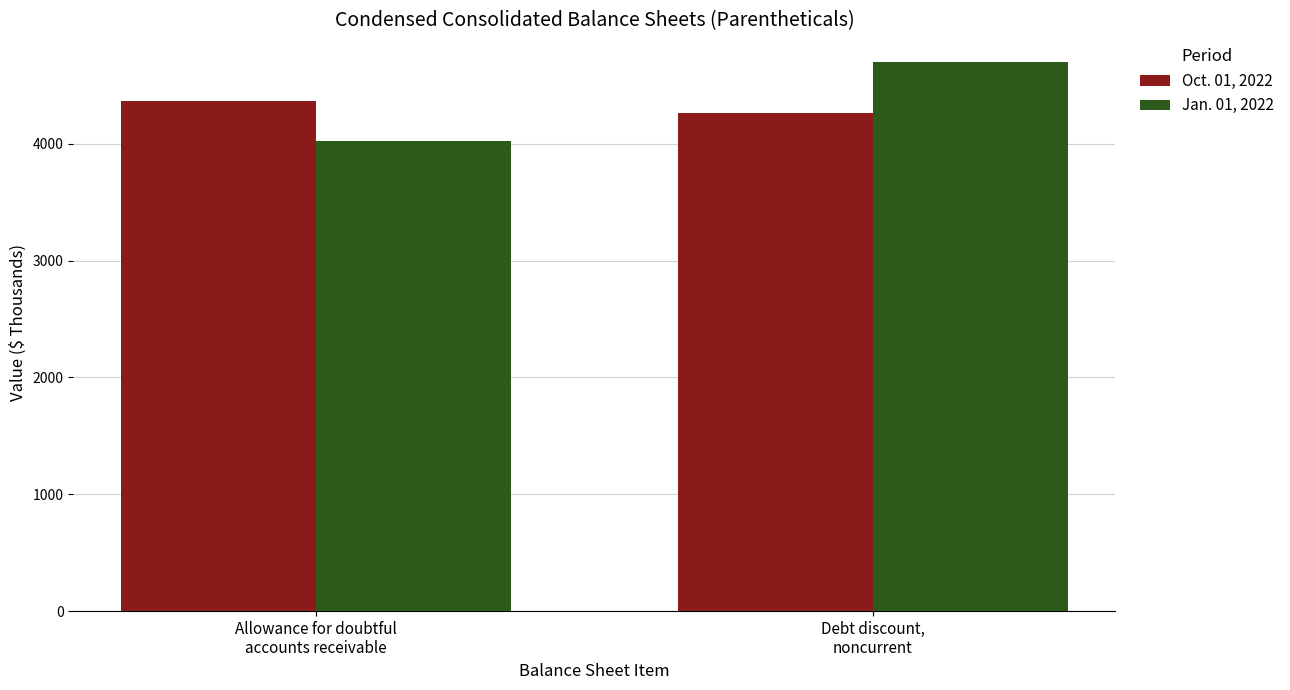

The Jan. 01, 2022 series shows 4024 at Allowance for doubtful
accounts receivable. True or false?

True